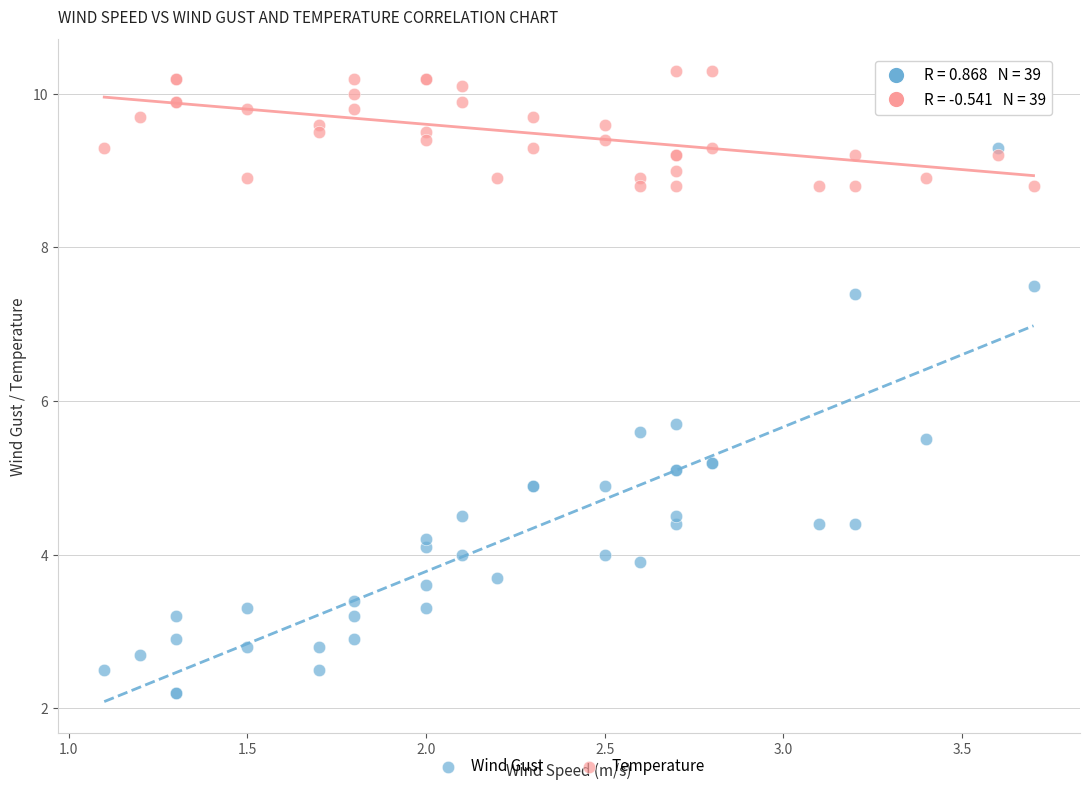

Across all series, what Y value is closest to 6?

5.7